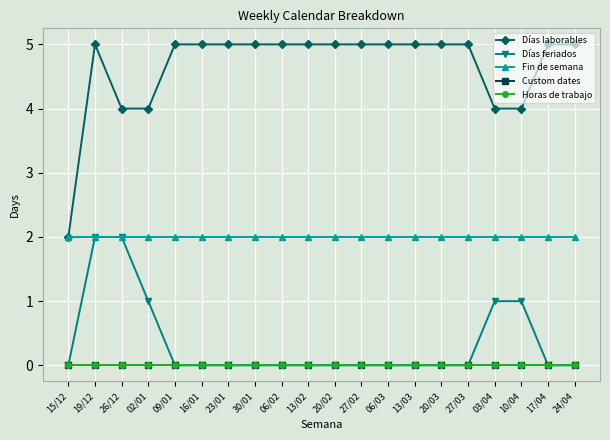

Is this an area chart (filled region under the line)?

No